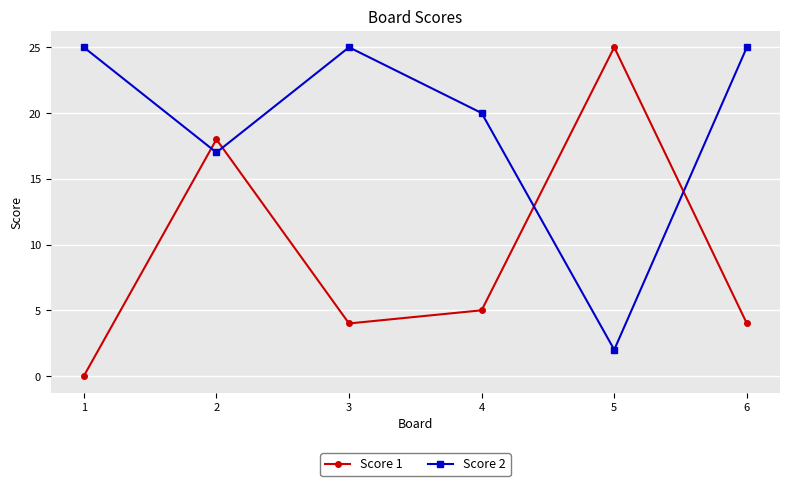

List the series in order of their overall mean, lowest first.

Score 1, Score 2